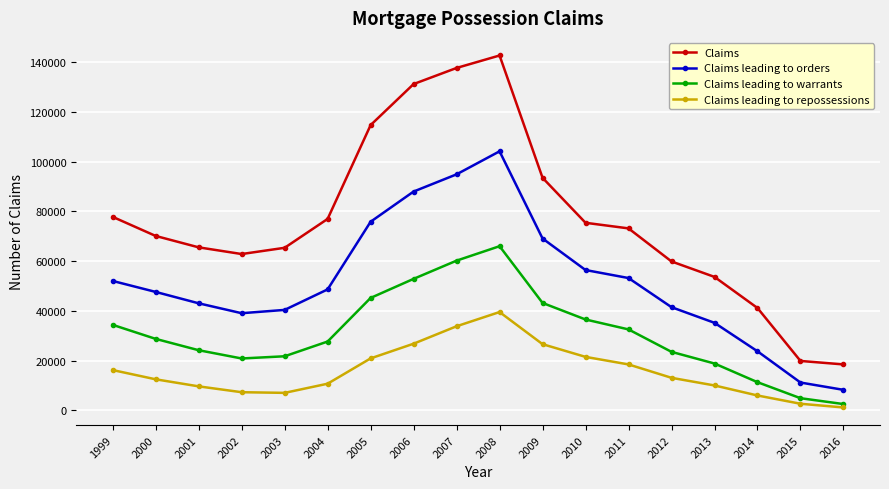

True or false: Claims leading to warrants and Claims cross at least once.

False